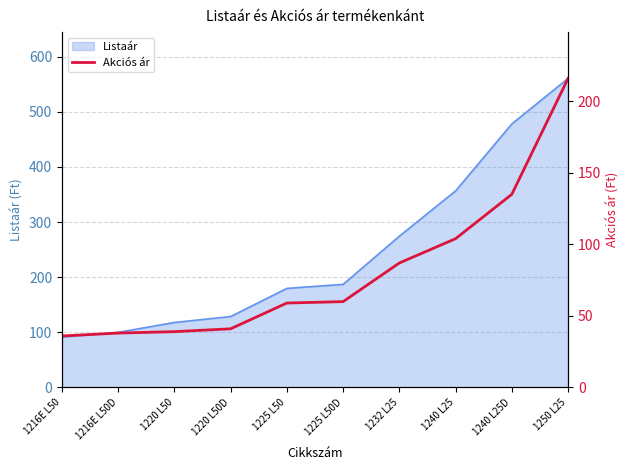

The Listaár series shows 560.3 at 1250 L25. True or false?

True